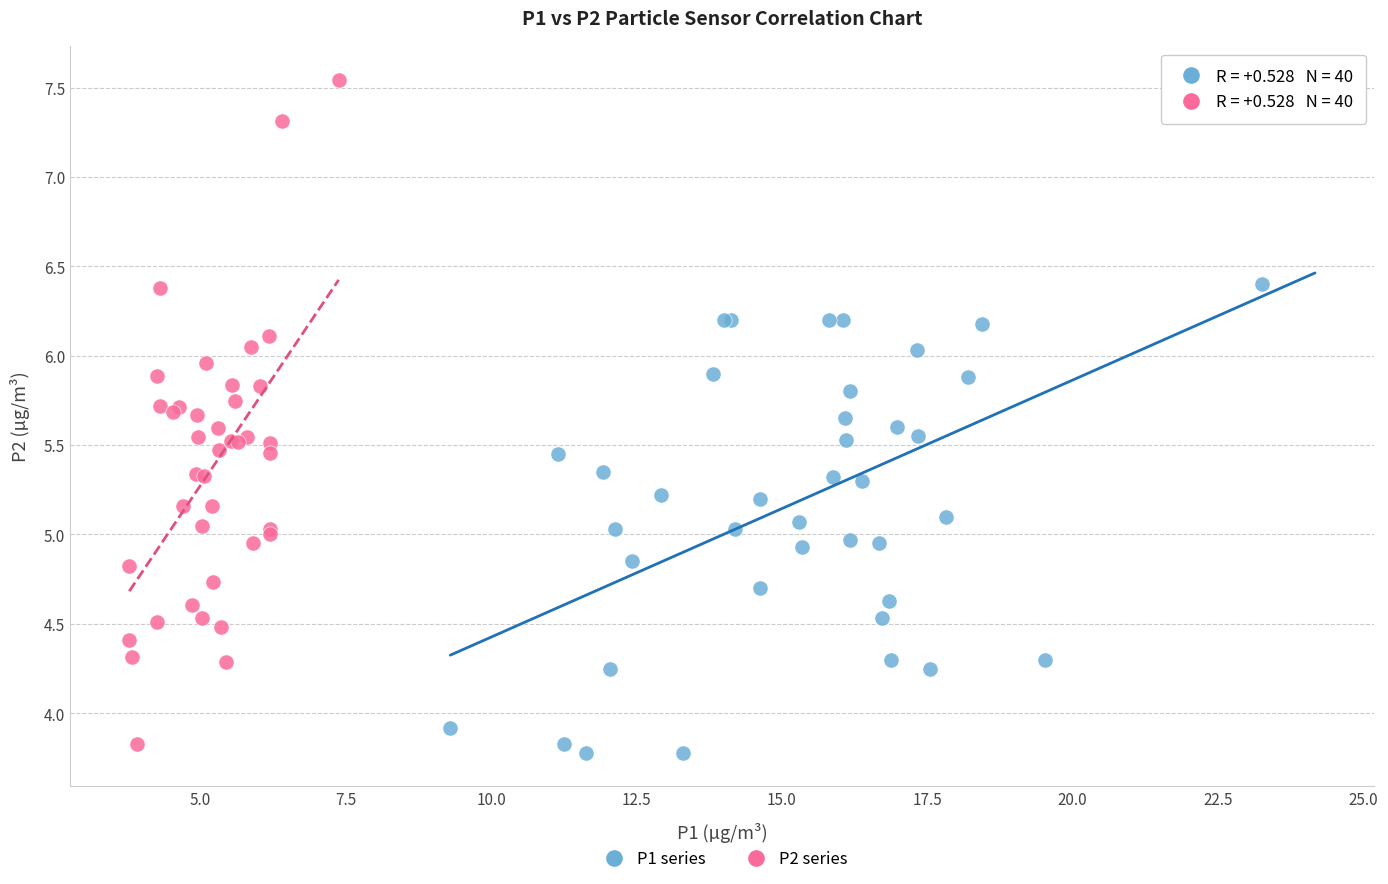

What are all the series names shown in the legend?

P1 series, P2 series